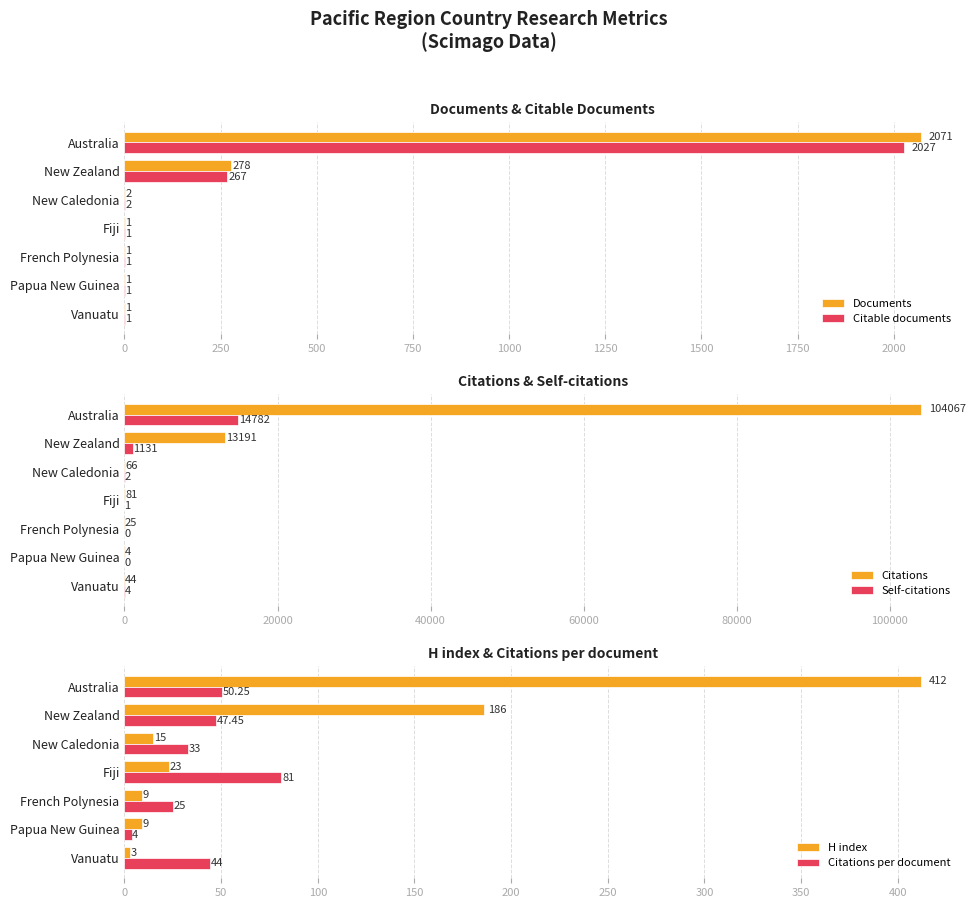

What is the minimum value for Documents?

1.0